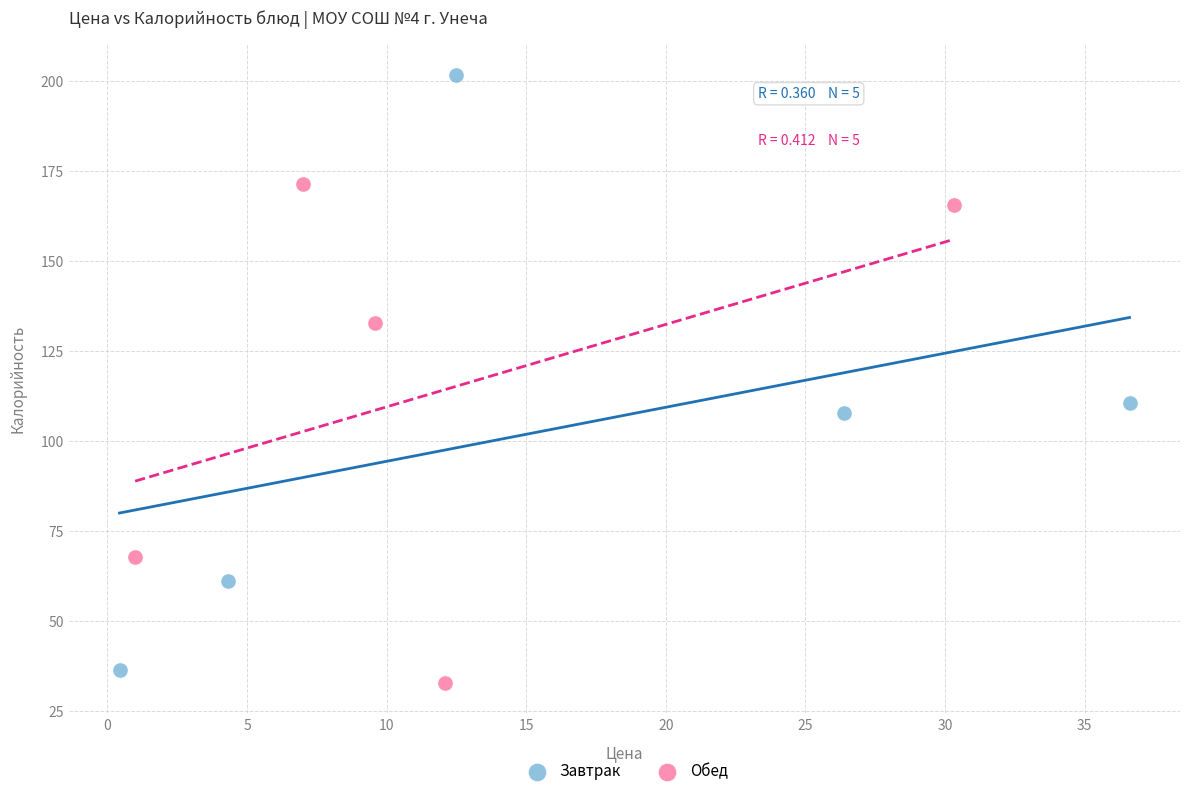

Which series contains the highest Y value?

Завтрак